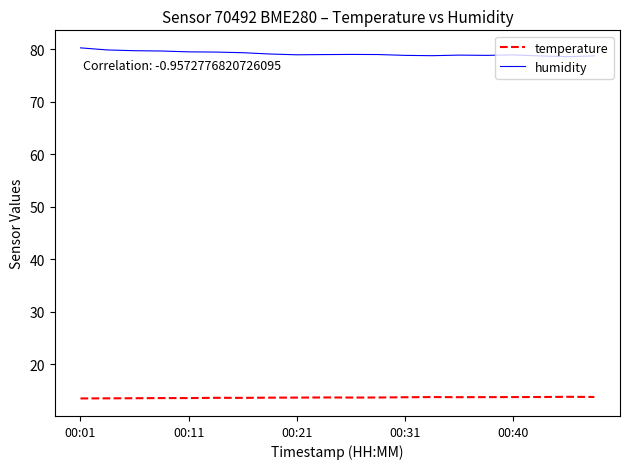

What is the maximum value shown in the chart?

80.2